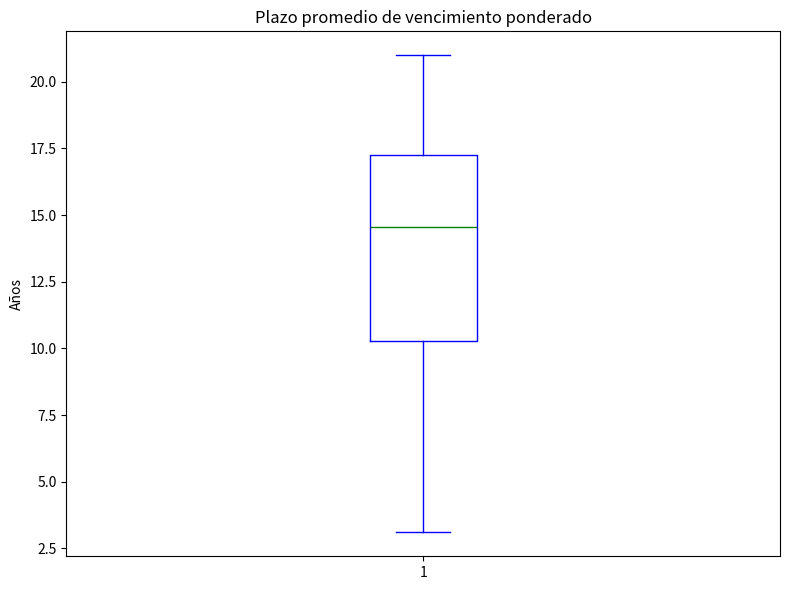

Read this box plot against the y-axis: the position of the median line, the range covered by the box, and the ends of both whiskers. The values are not printed on the chart, so give them approximately, as read against the axis.

median 14.5, box 10.5 to 17.5, whiskers 3.0 to 21.0